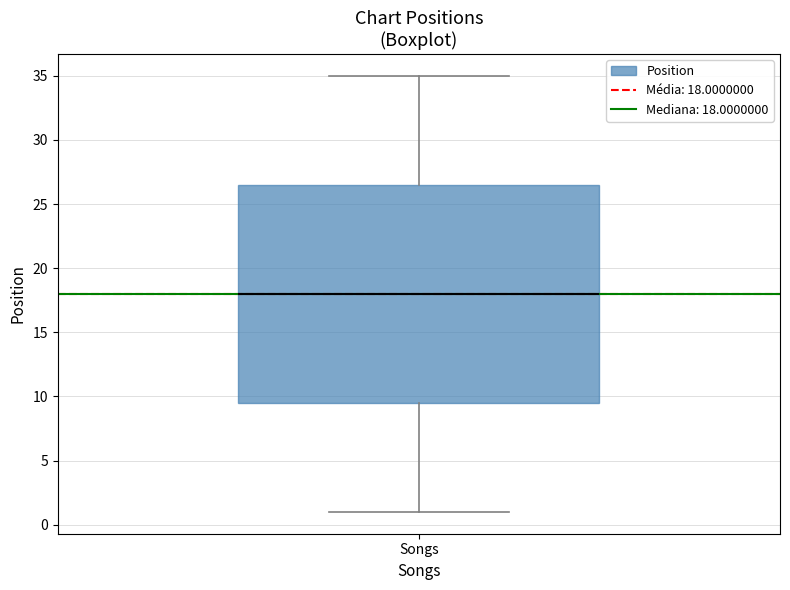

Where does the median line of the box for Songs sit on the y-axis? The values are not printed on the chart, so give them approximately, as read against the axis.

18.0